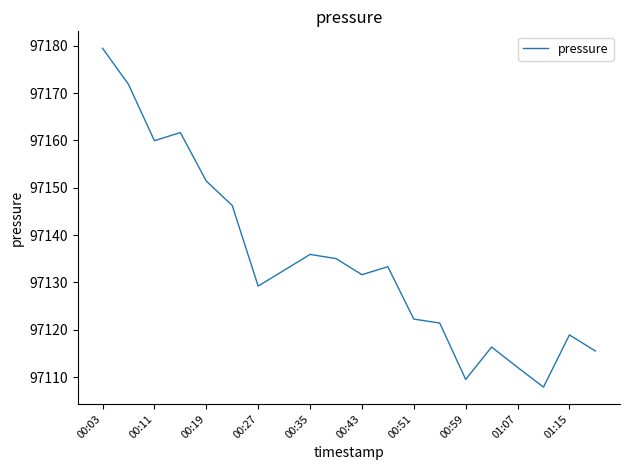

What is the greatest value displayed?

97179.5